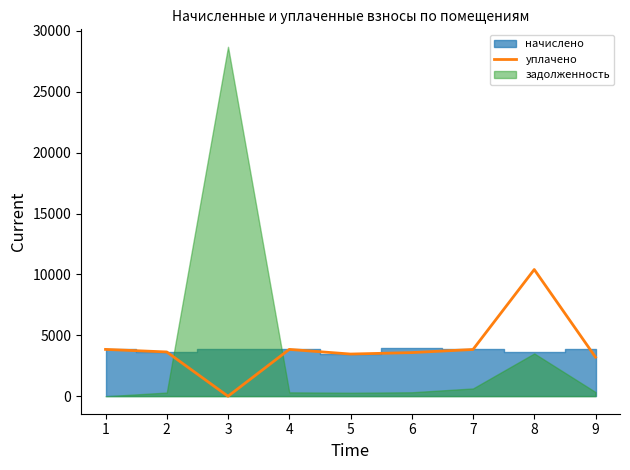

True or false: there are more than 1 points higher than both neighbors.

True